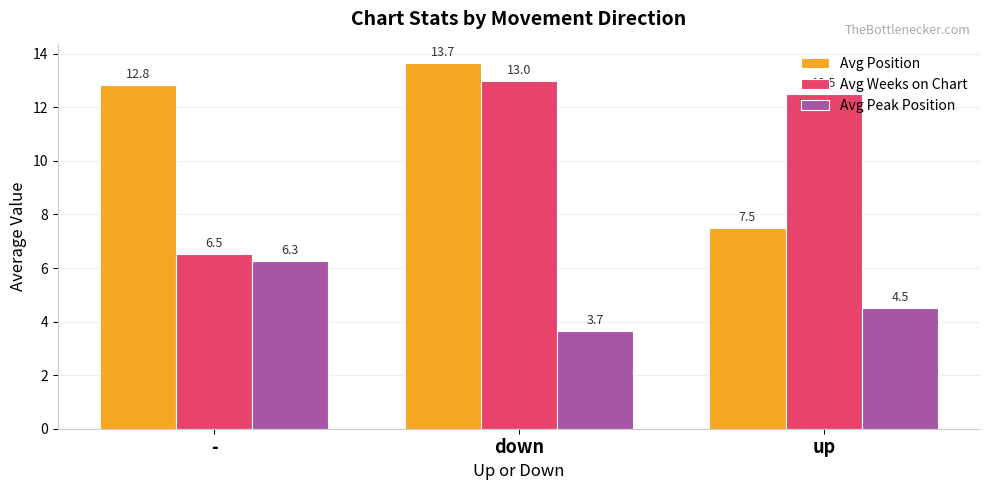

At down, list the series in order from smallest to largest.

Avg Peak Position, Avg Weeks on Chart, Avg Position